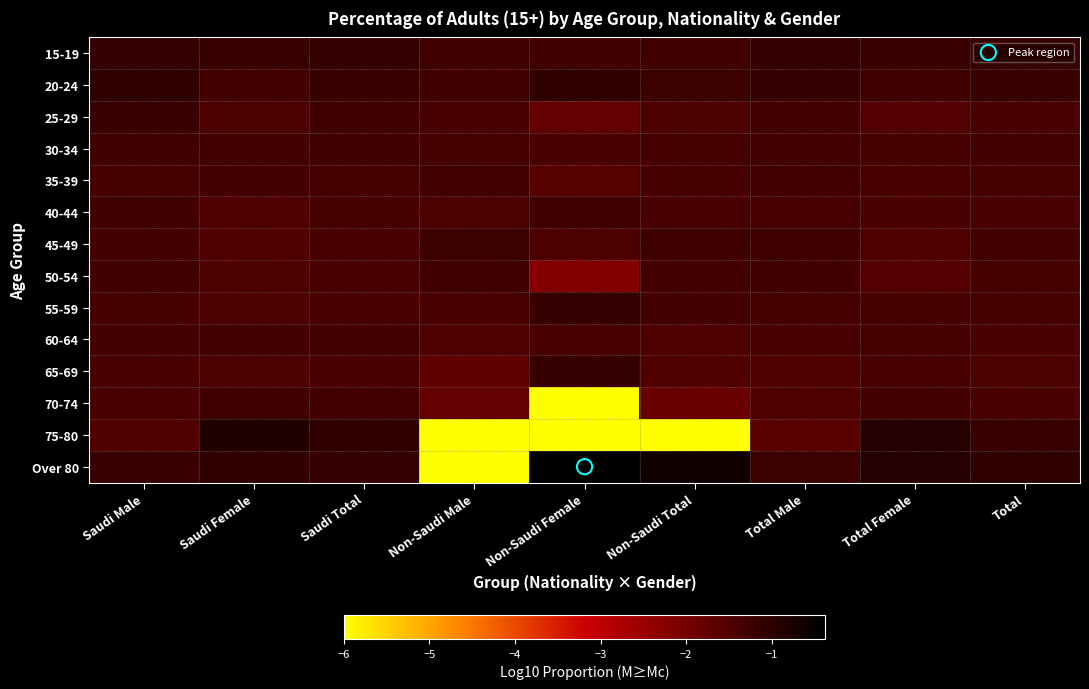

What is the spread (max minus min) of values at Non-Saudi Female?

5.6